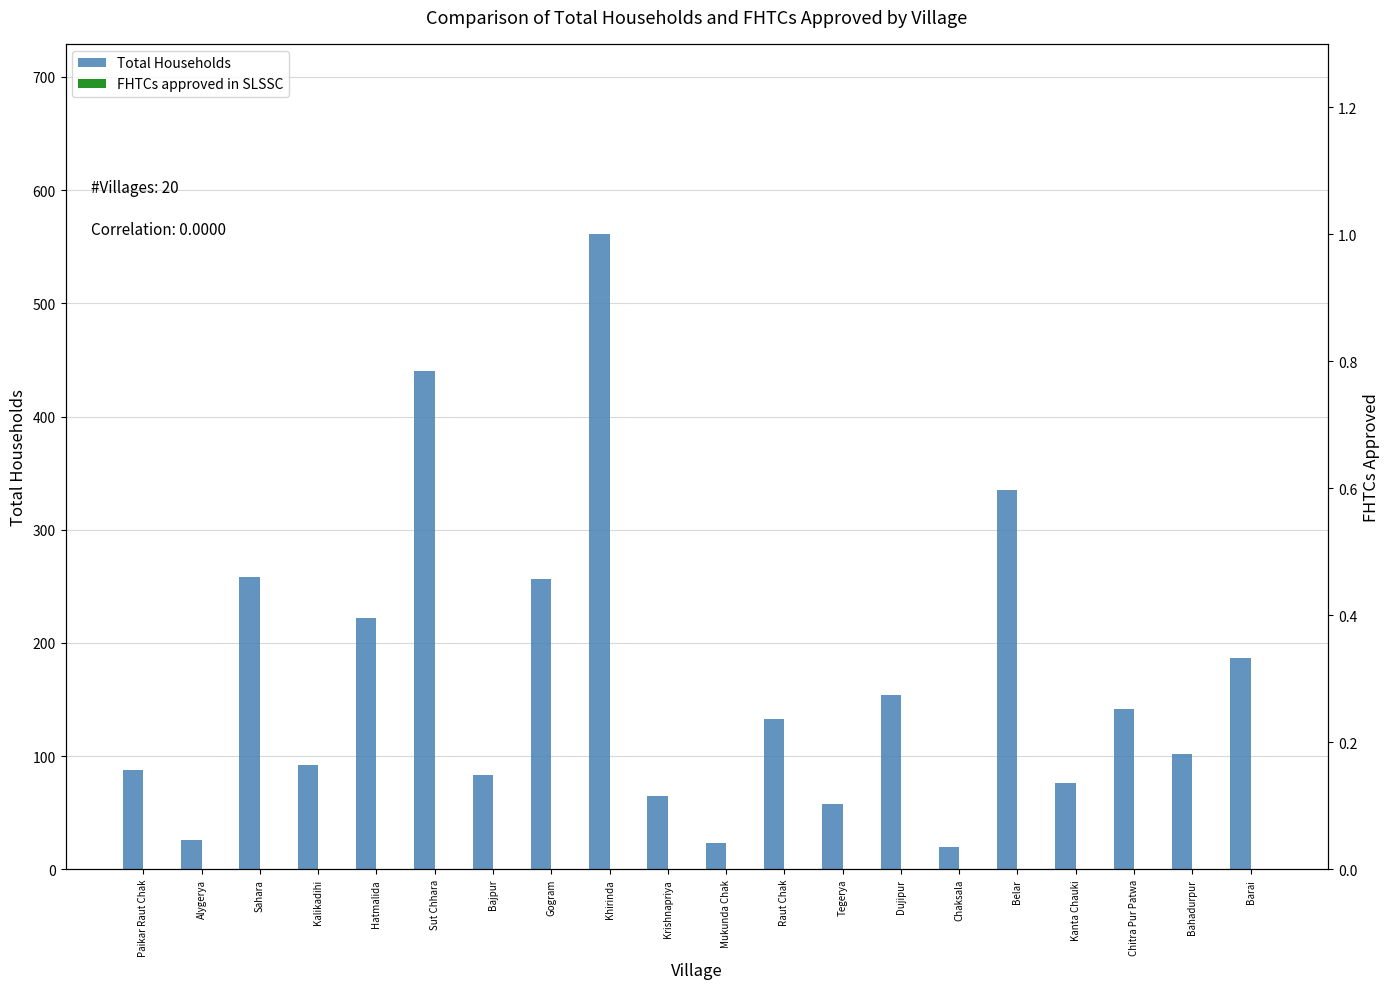

Does the chart contain any negative values?

No